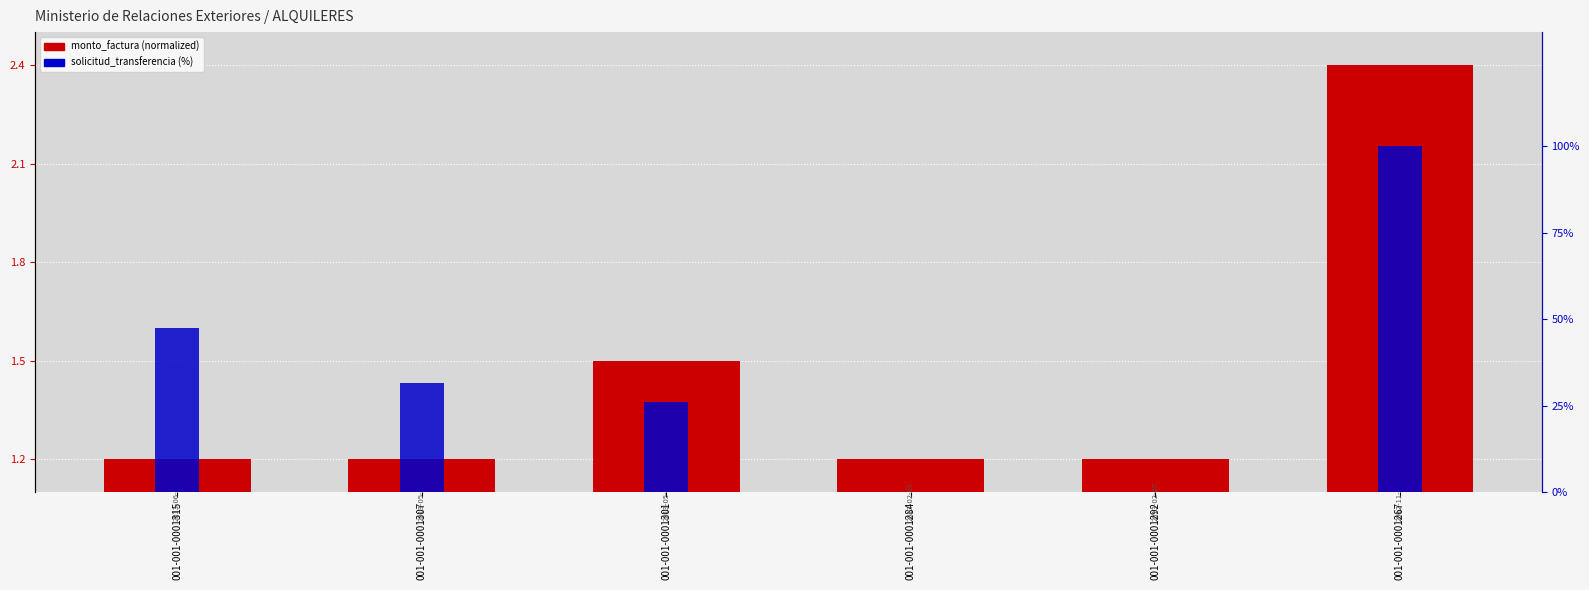

At which category is the sum across all series the highest?

001-001-0001267